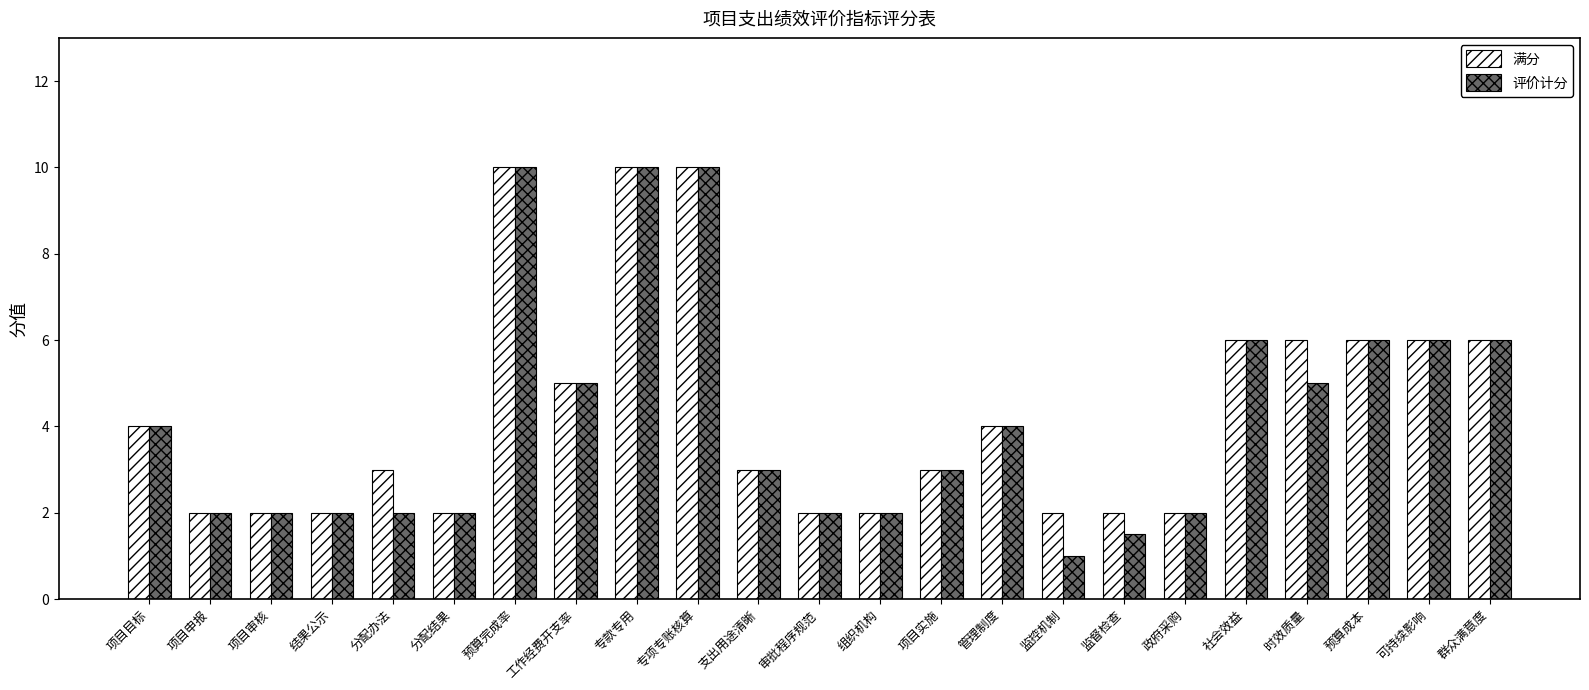

What is the maximum value for 评价计分?

10.0